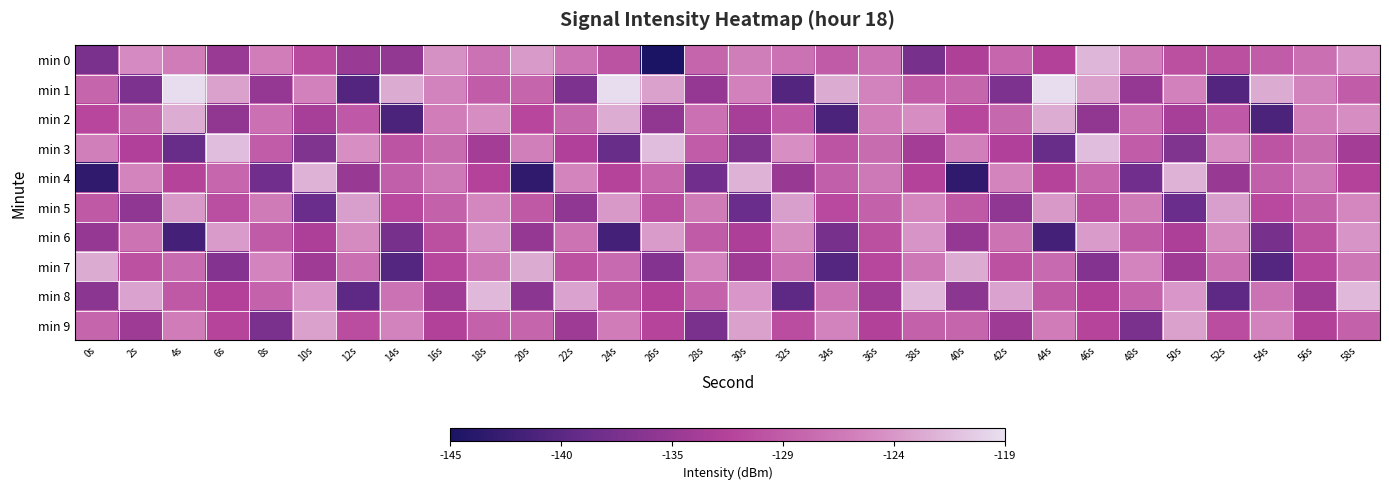

What is the difference between the maximum and minimum values in the min 4 series?

20.9